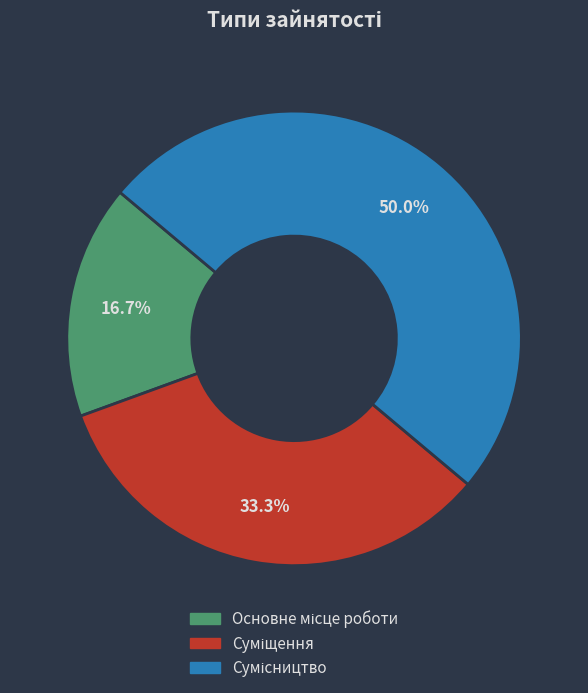

How many slices are in this pie chart?

3